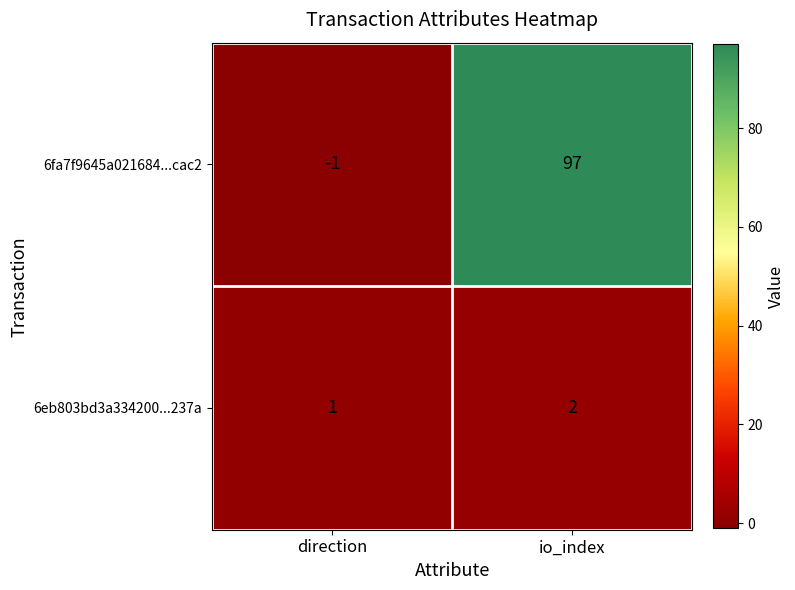

Rank the series by their average value, from highest to lowest.

6fa7f9645a021684...cac2, 6eb803bd3a334200...237a